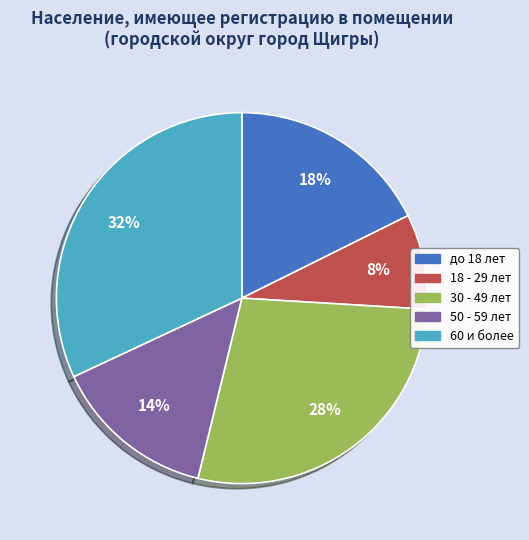

What percentage is the до 18 лет slice, to the nearest percent?

18%